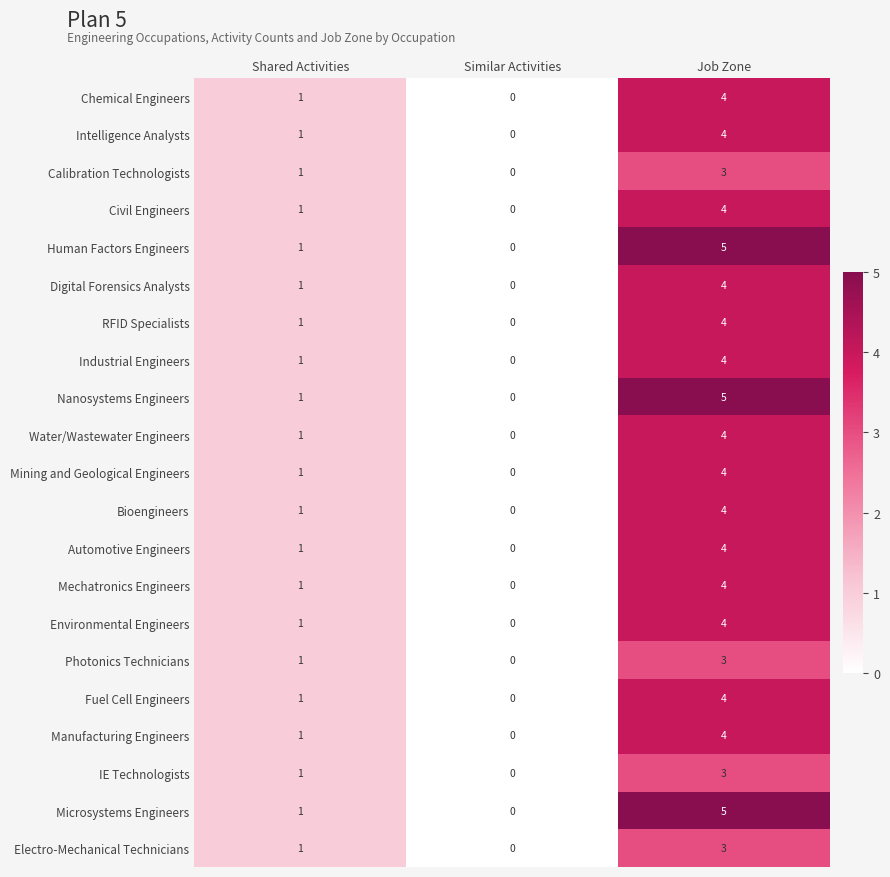

How many Environmental Engineers values are between 0 and 4?

3